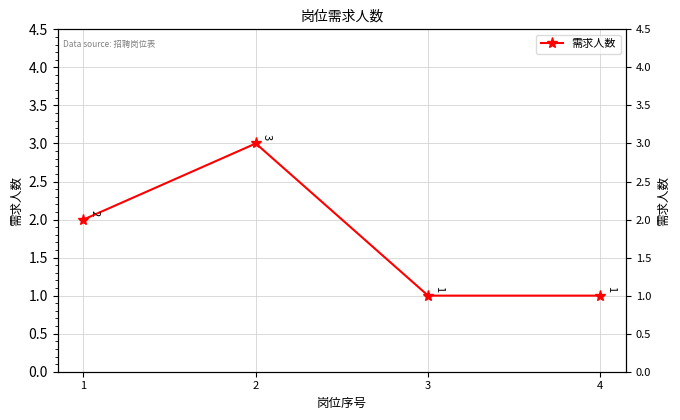

What is the difference between the maximum and minimum values?

2